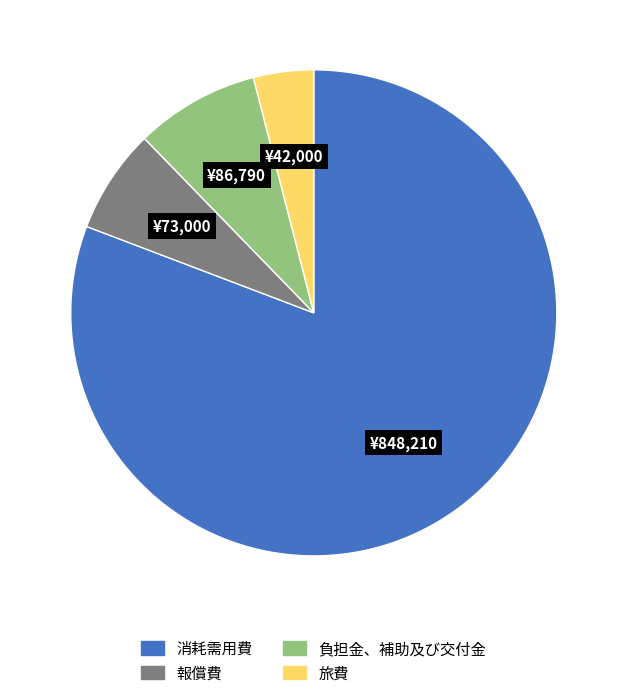

Is the sum of 消耗需用費 and 負担金、補助及び交付金 greater than half?

Yes